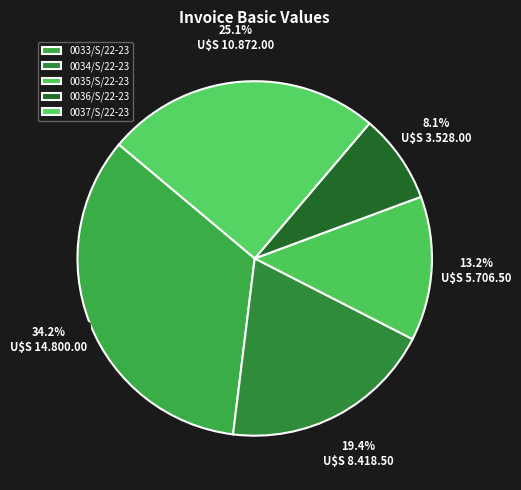

To the nearest percent, what is the average slice percentage?

20%